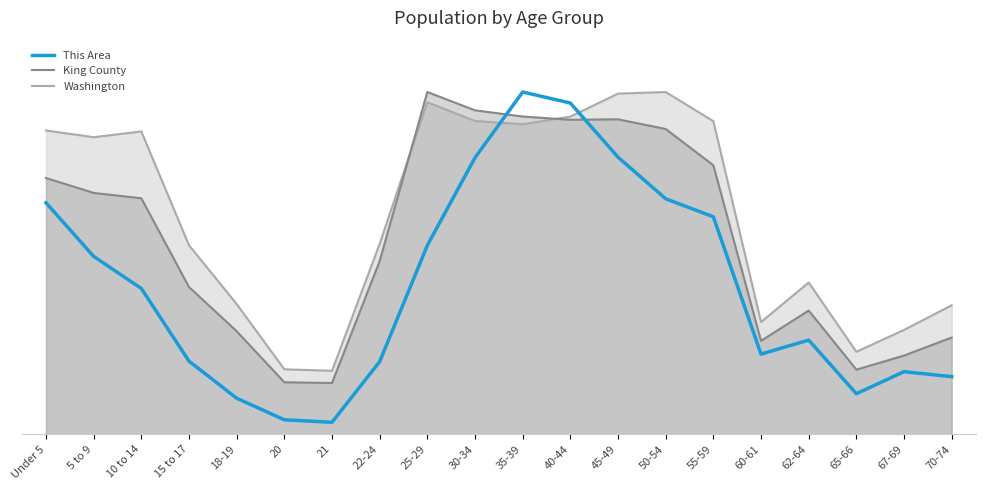

Does the chart have visible grid lines?

No